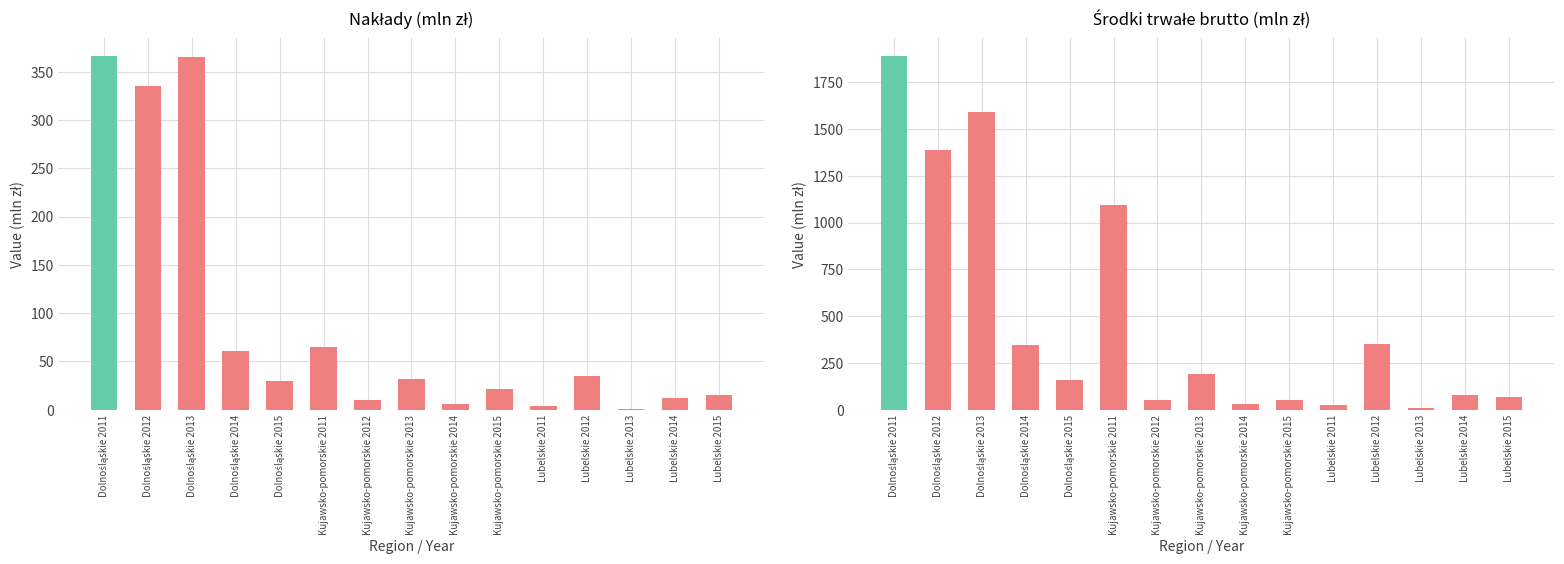

Where does the Środki trwałe brutto (mln zł) series first go above 160?

Dolnośląskie 2011